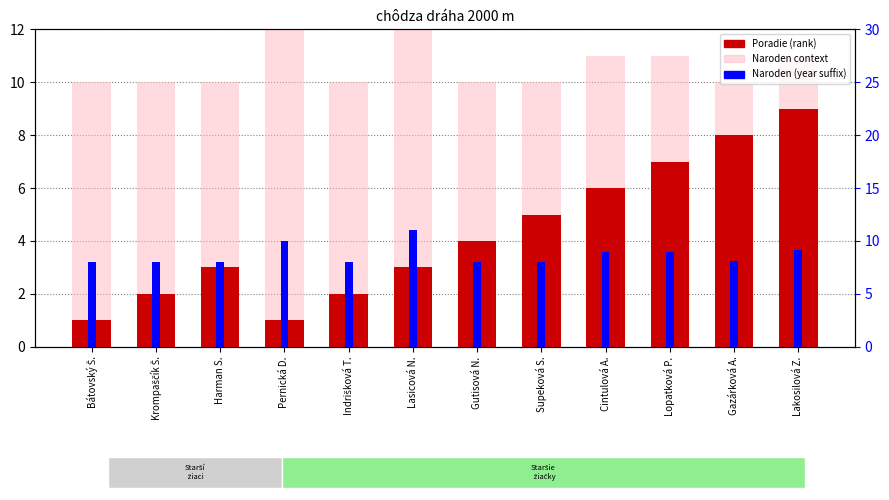

What is the label of the 11th bar from the left?

Gazárková A.